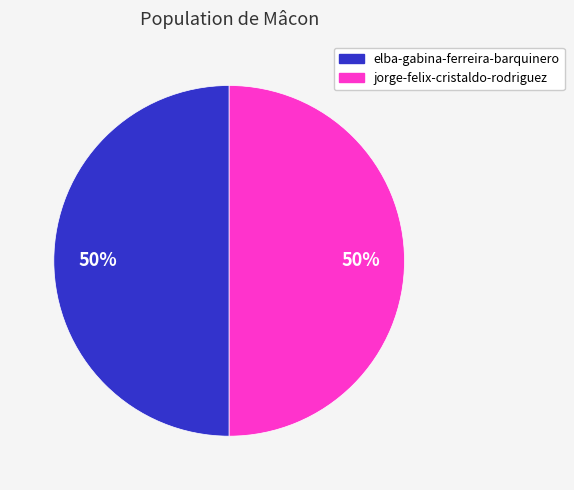

How many slices are in this pie chart?

2